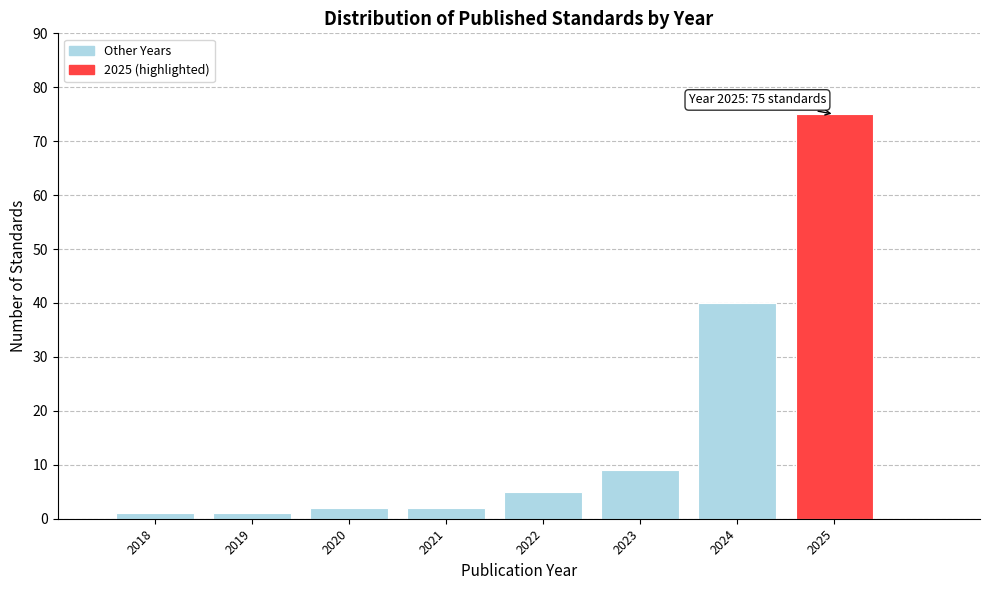

Reading left to right, transcribe all the data shown in this chart.

2018=1	2019=1	2020=2	2021=2	2022=5	2023=9	2024=40	2025=75